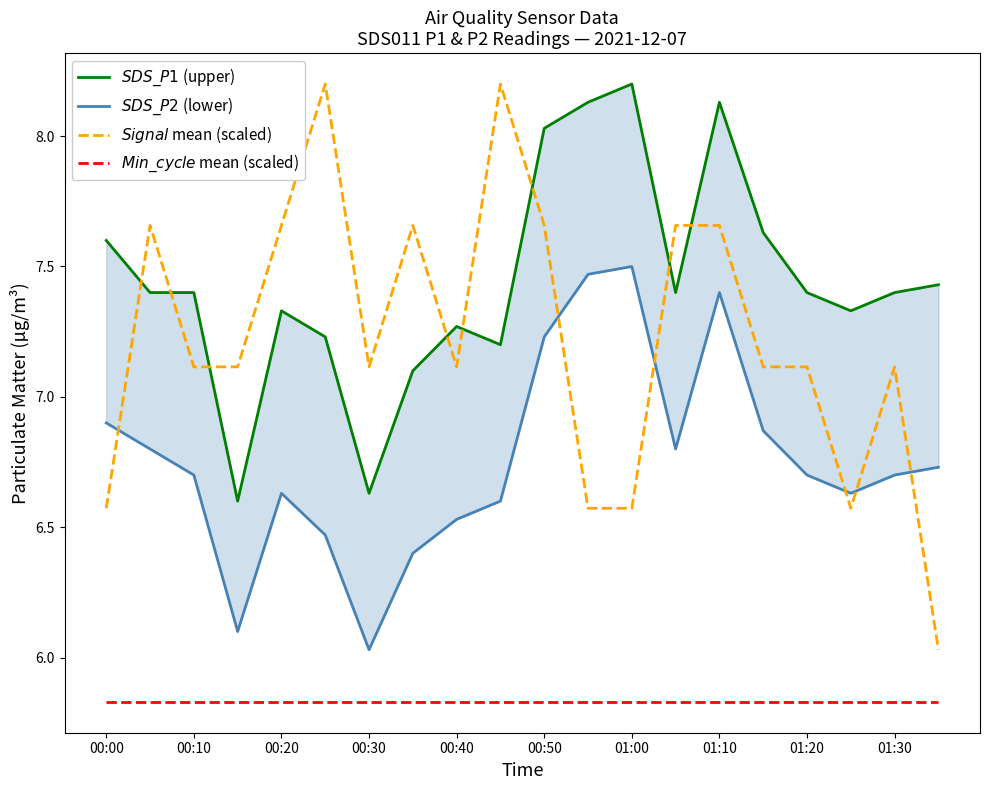

Does the chart have visible grid lines?

No